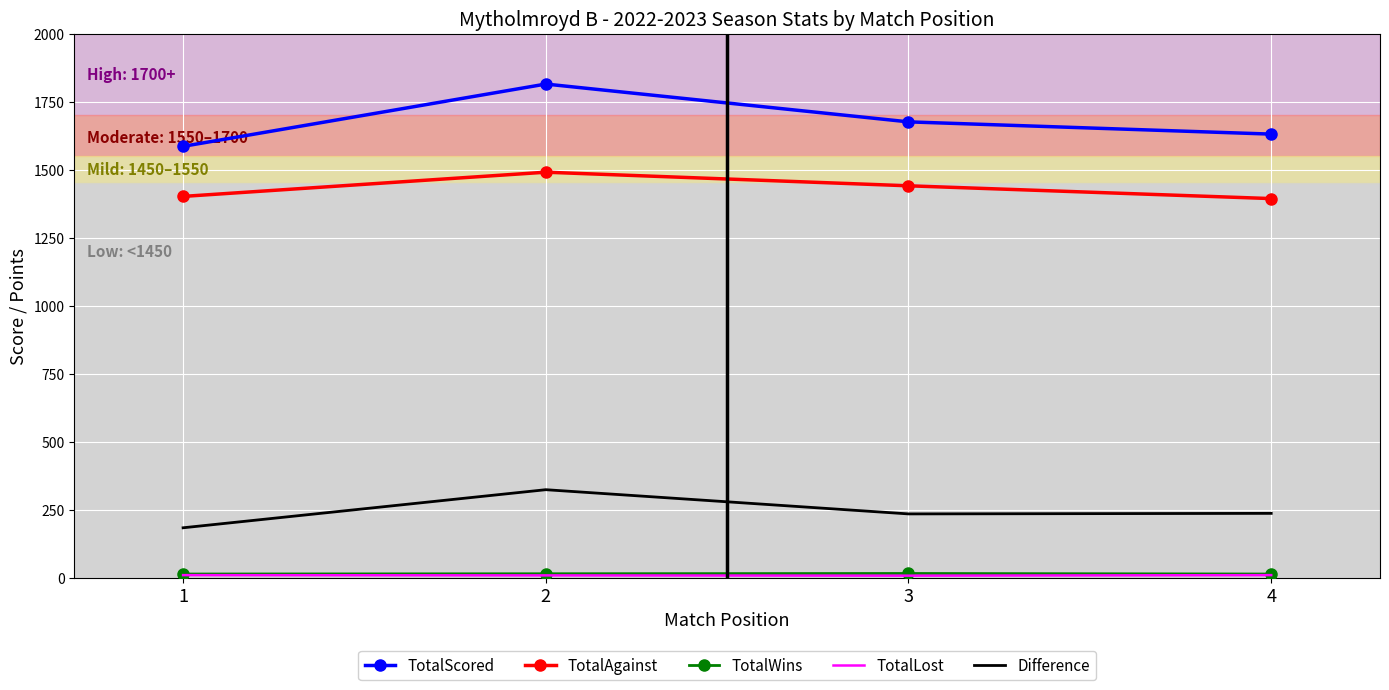

Which series has the largest range (max minus min)?

TotalScored